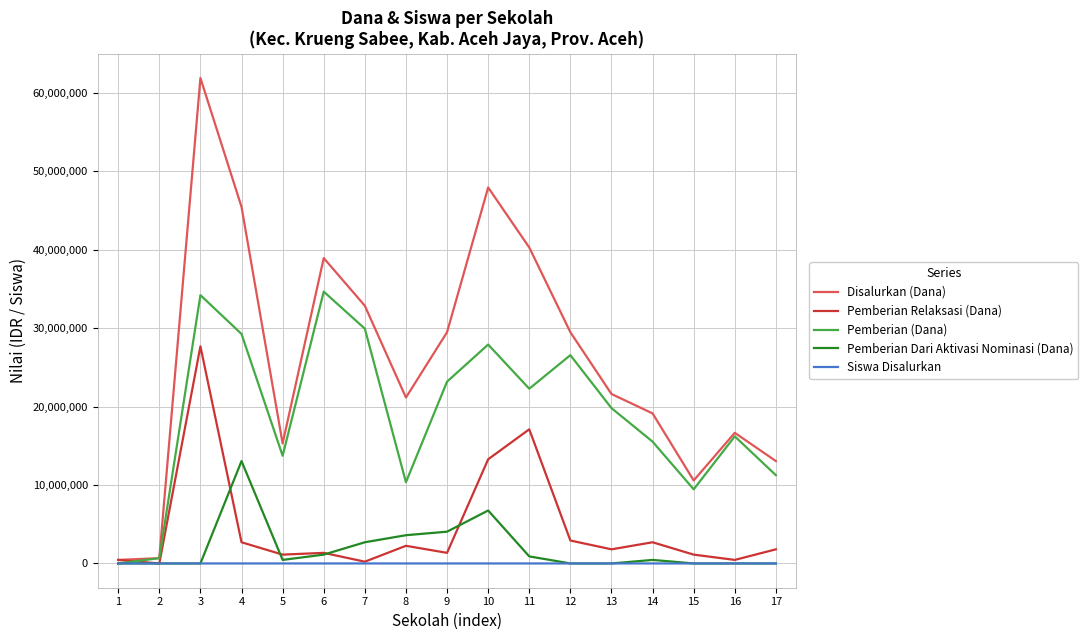

List the series in order of their peak value, lowest first.

Siswa Disalurkan, Pemberian Dari Aktivasi Nominasi (Dana), Pemberian Relaksasi (Dana), Pemberian (Dana), Disalurkan (Dana)